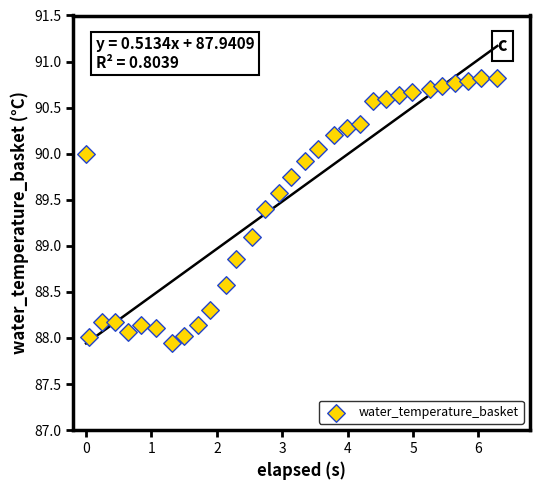

What is the range of X values (max minus min)?

6.3